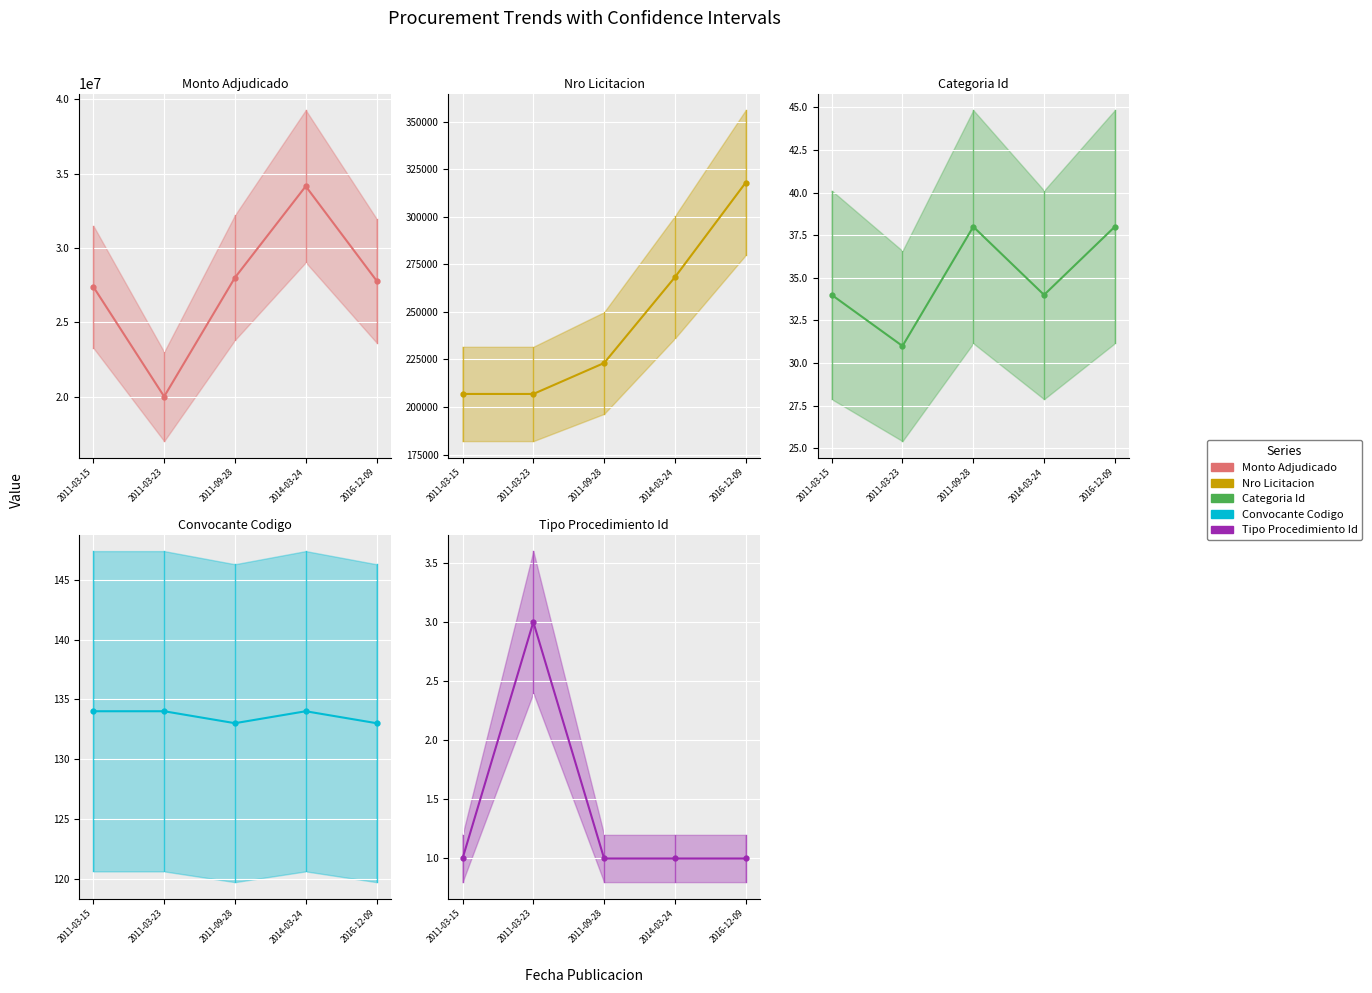

How many lines are shown in the chart?

5